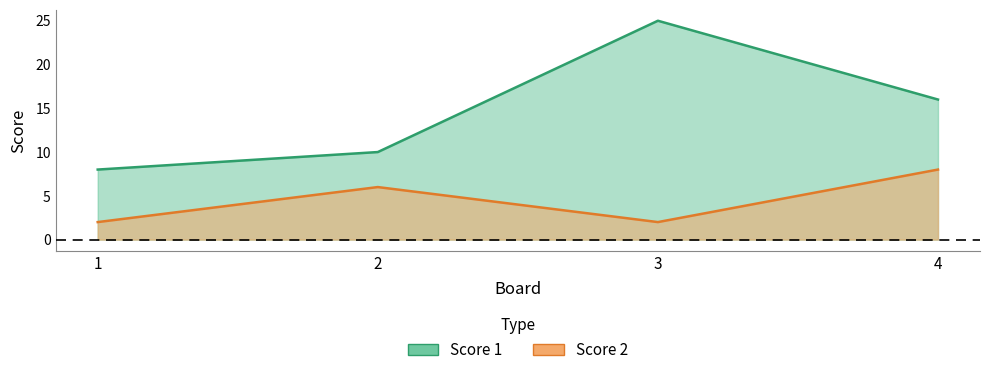

Which category has the highest value across all series?

3